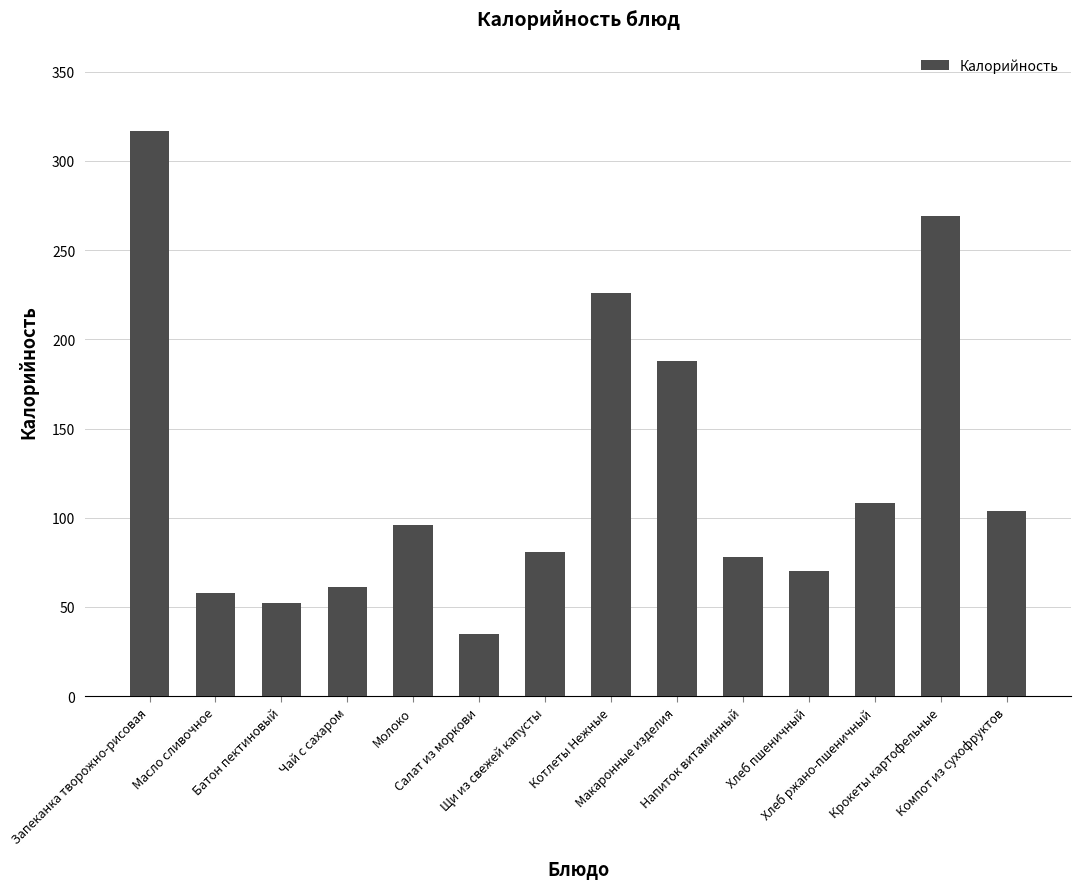

What is the maximum value shown in the chart?

317